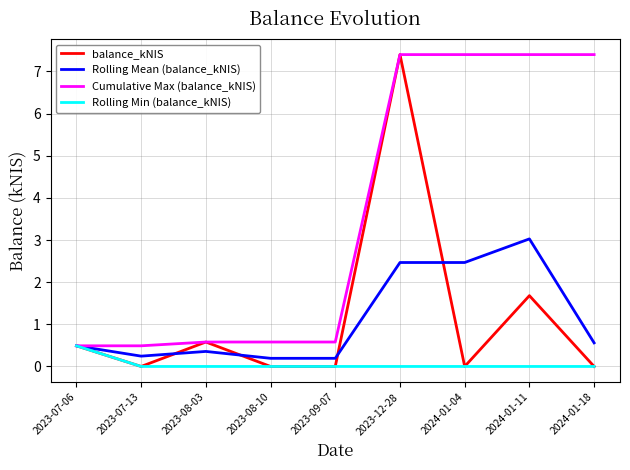

How many distinct data groups are displayed?

4